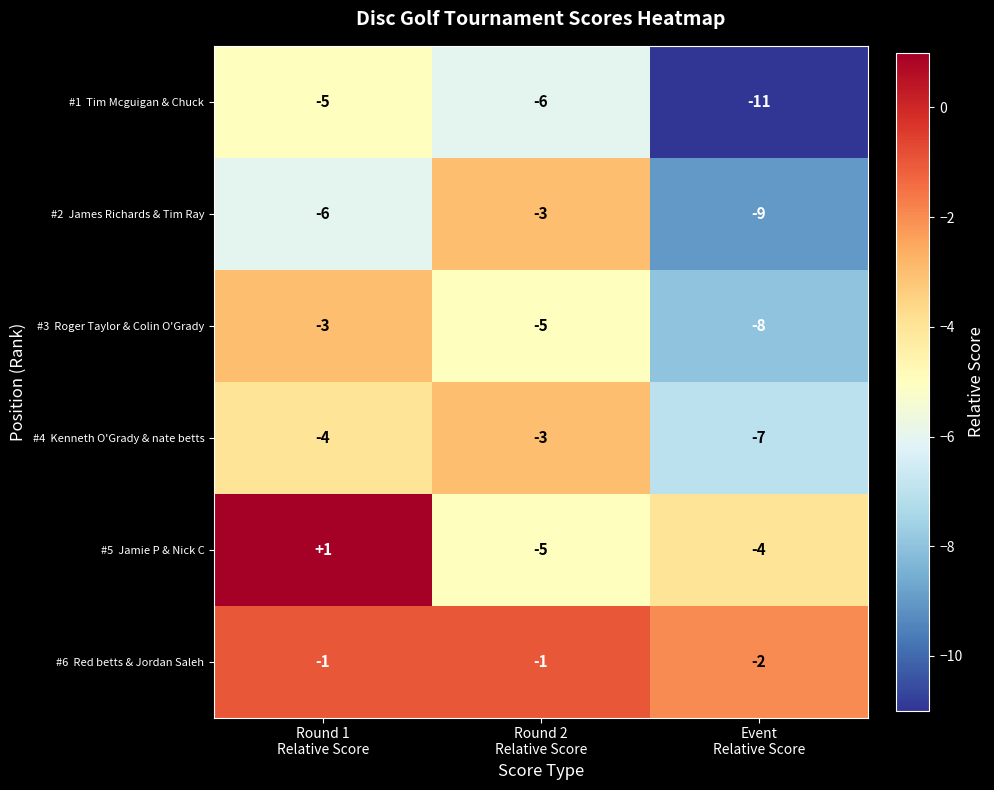

What is the smallest value displayed?

-11